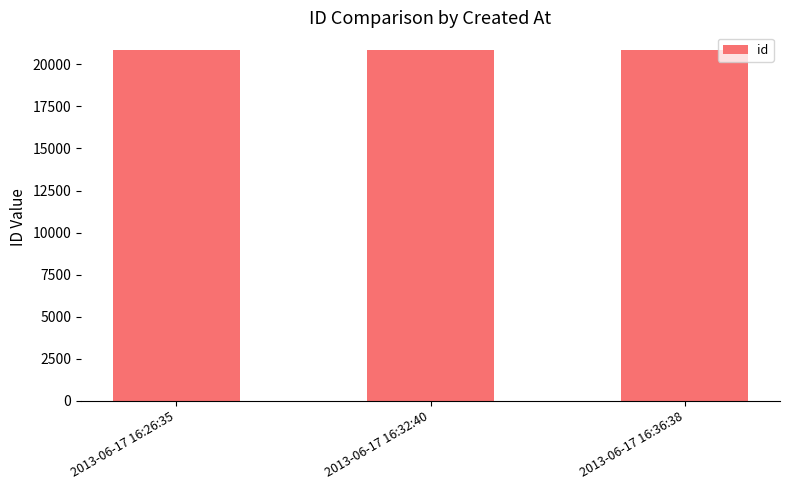

What is the greatest value displayed?

20856